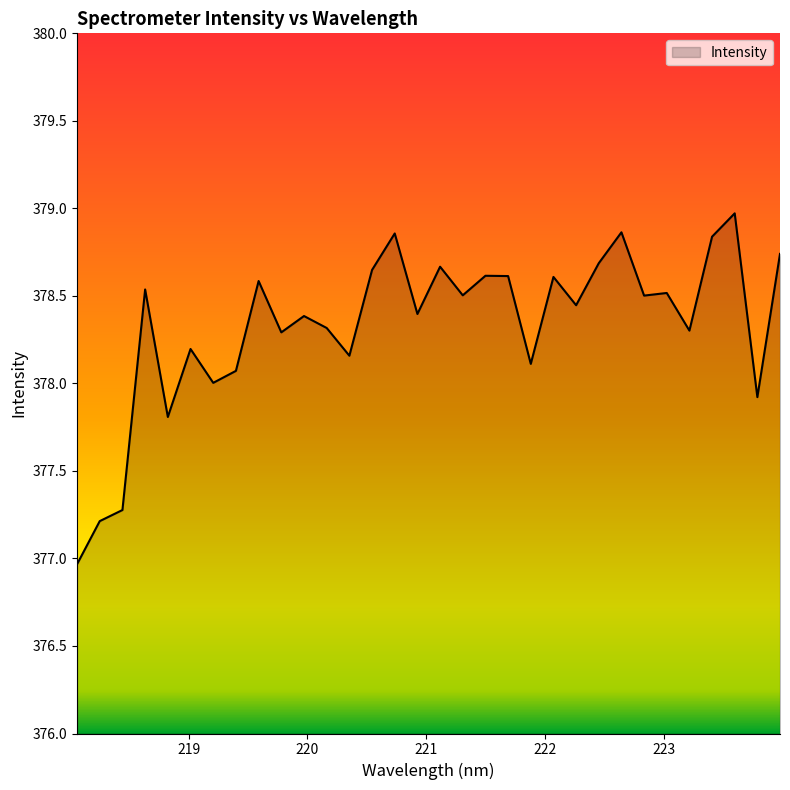

How many lines are shown in the chart?

1